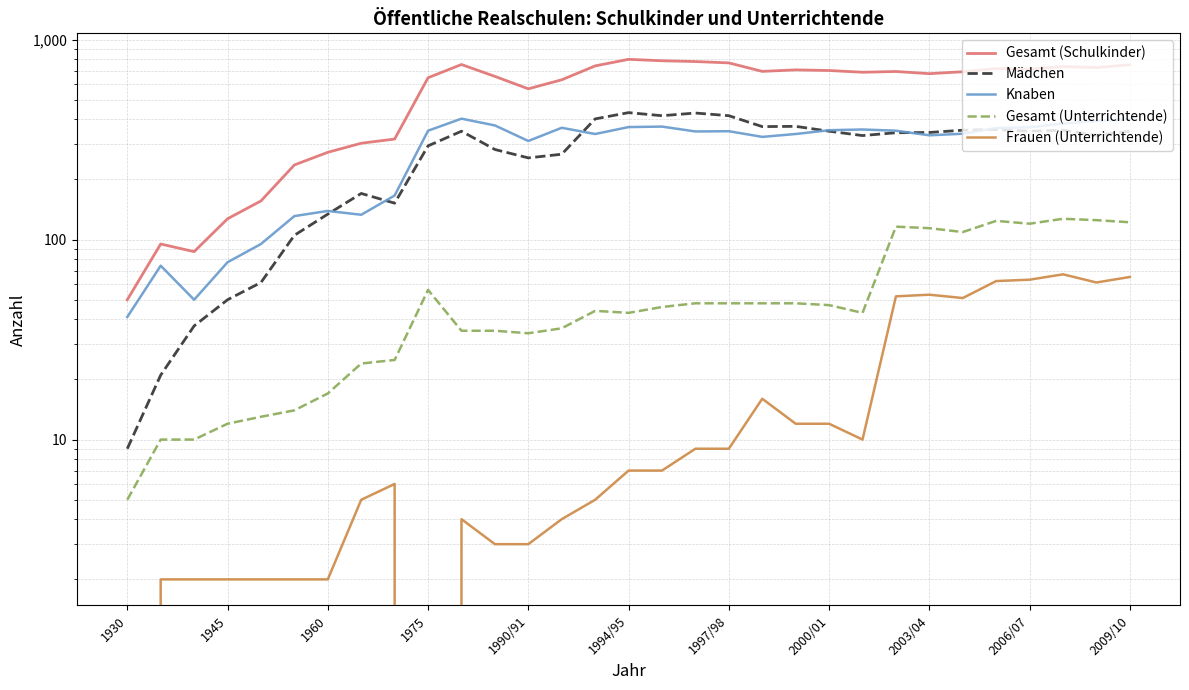

What is the difference between the Knaben values at 19 and 1990/91?

231